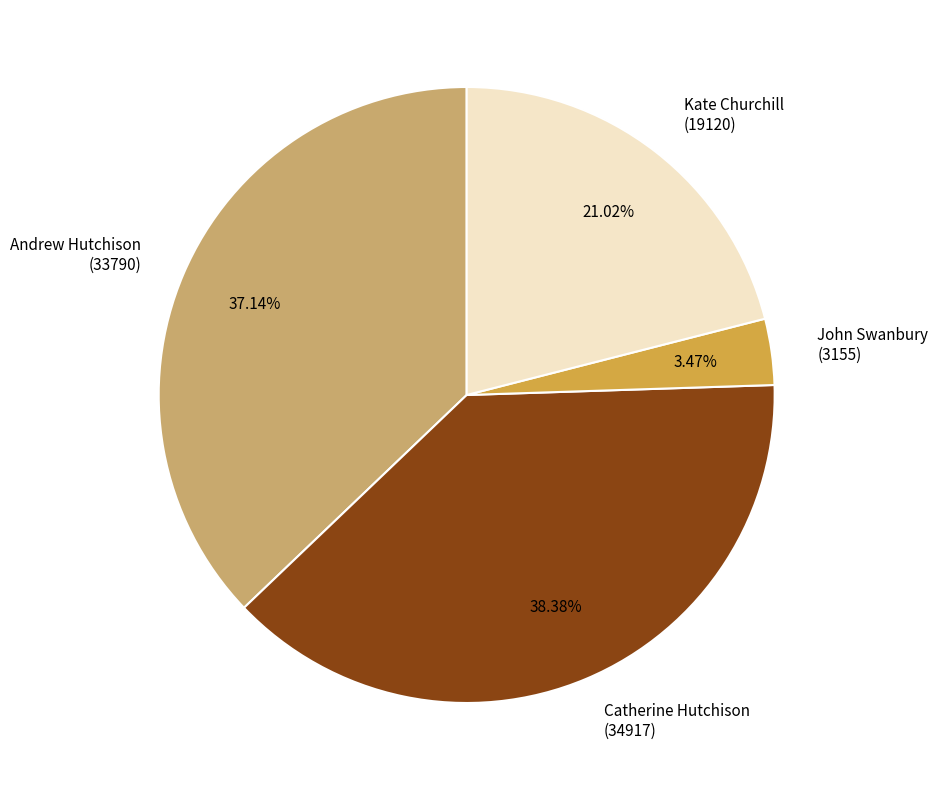

Combined, do Kate Churchill (19120) and Catherine Hutchison (34917) account for over 50%?

Yes